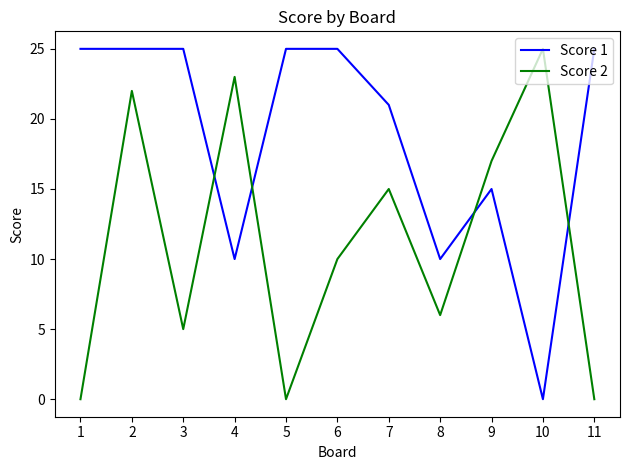

Reading left to right, extract all data points from this chart.

Score 1: 1=25	2=25	3=25	4=10	5=25	6=25	7=21	8=10	9=15	10=0	11=25
Score 2: 1=0	2=22	3=5	4=23	5=0	6=10	7=15	8=6	9=17	10=25	11=0